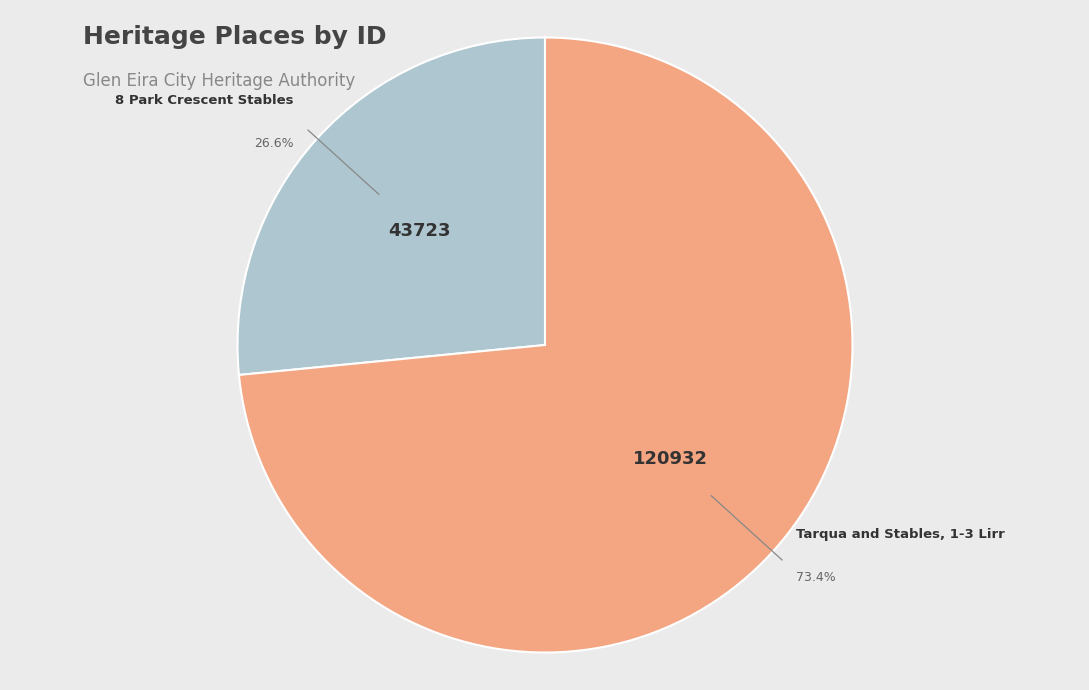

To the nearest percent, what is the difference between the largest and smallest slice percentages?

47%